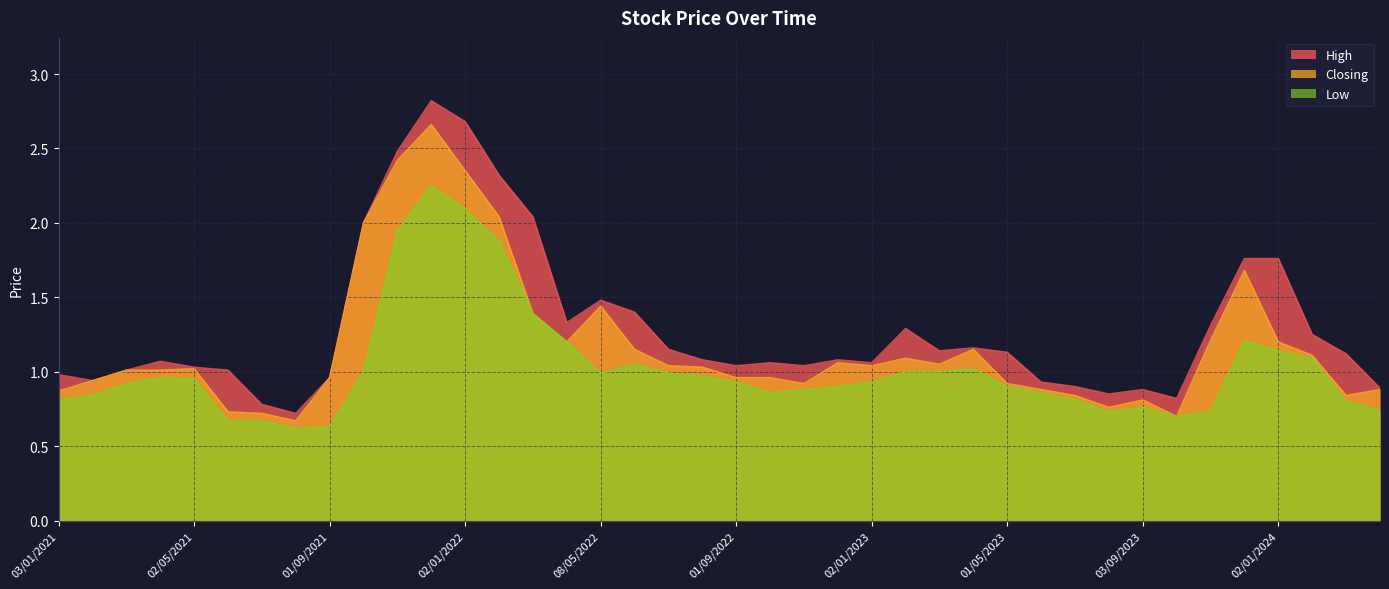

Where is the first local minimum for Low?

01/08/2021